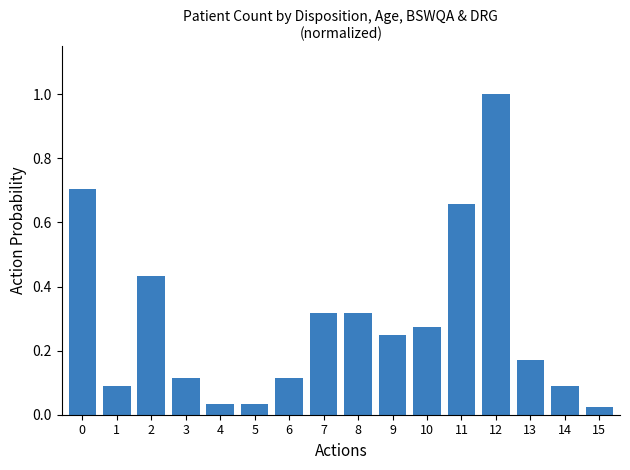

Is it true that the value at 12 is 1.0?

True